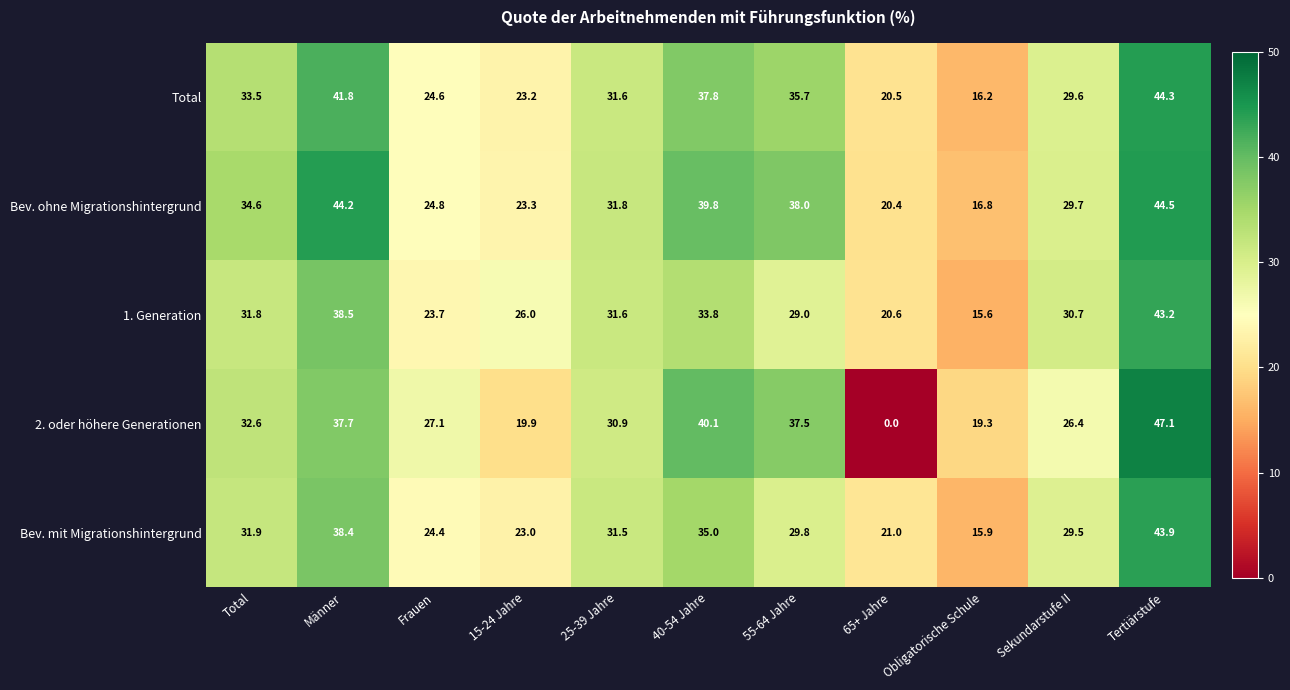

What is the difference between the Bev. ohne Migrationshintergrund values at Total and Tertiärstufe?

9.9